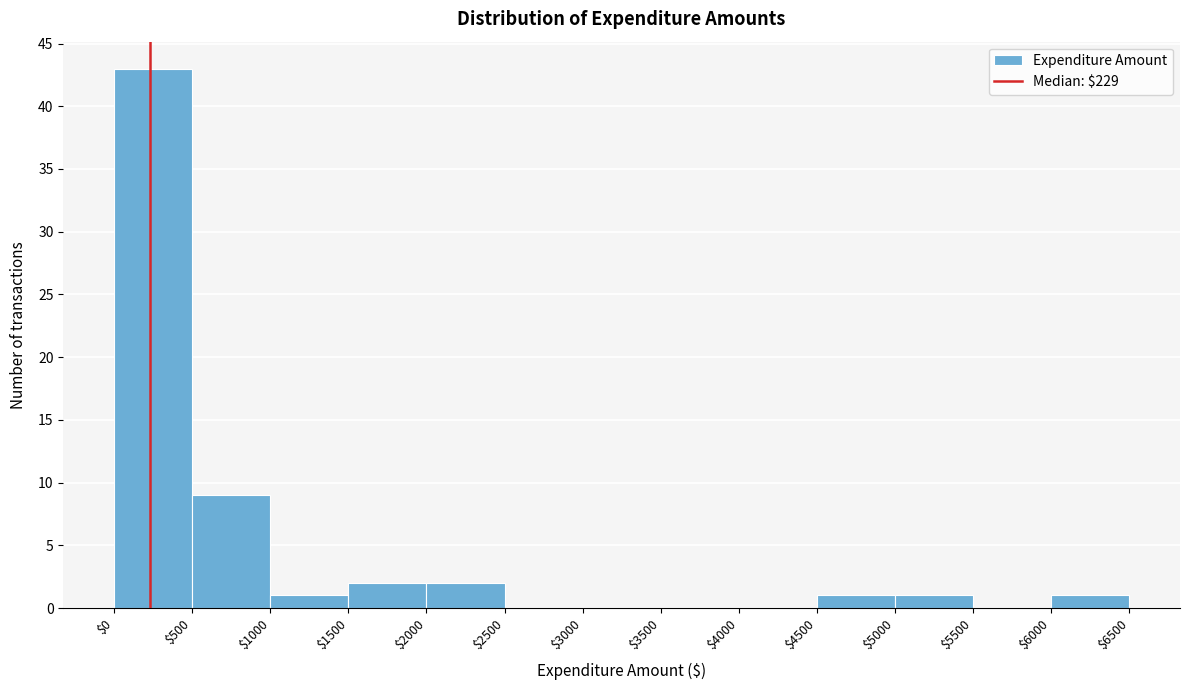

How tall is the bar that spans $5000 to $5500 on the x-axis? The values are not printed on the chart, so give them approximately, as read against the axis.

1